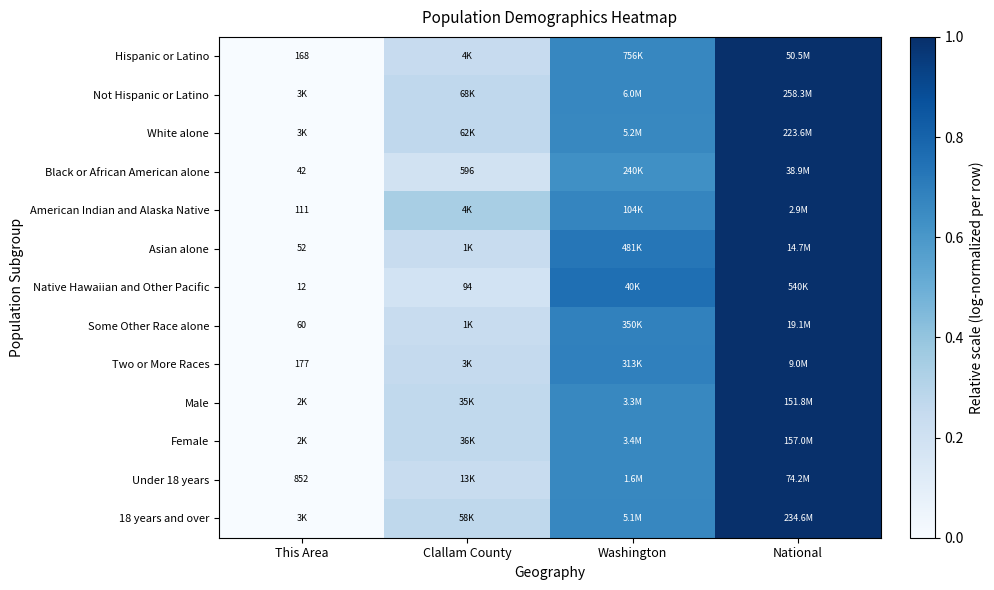

At which category does the chart reach its minimum across all series?

This Area